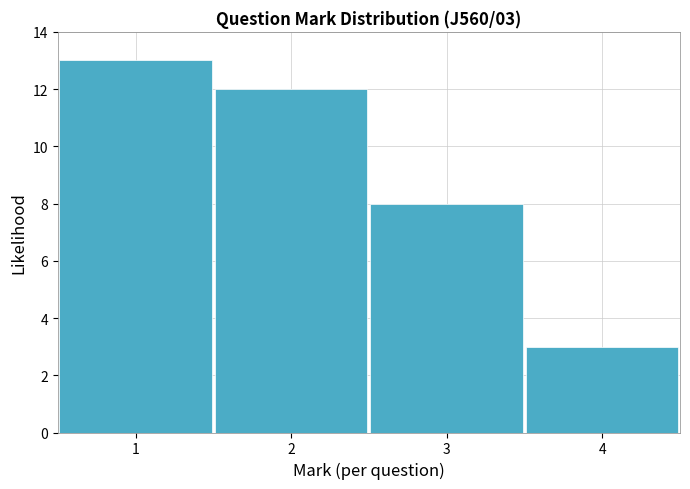

Which range on the x-axis has the tallest bar?

0.5 to 1.5